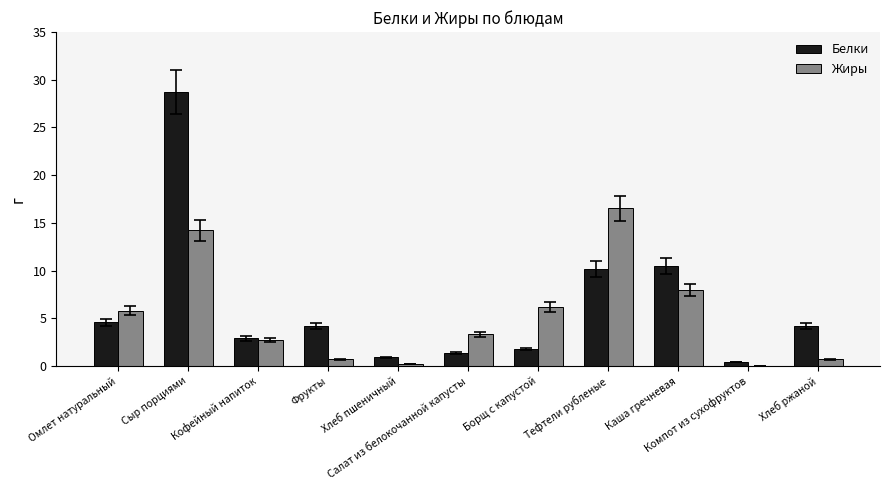

What is the sum of all Жиры values?

58.4